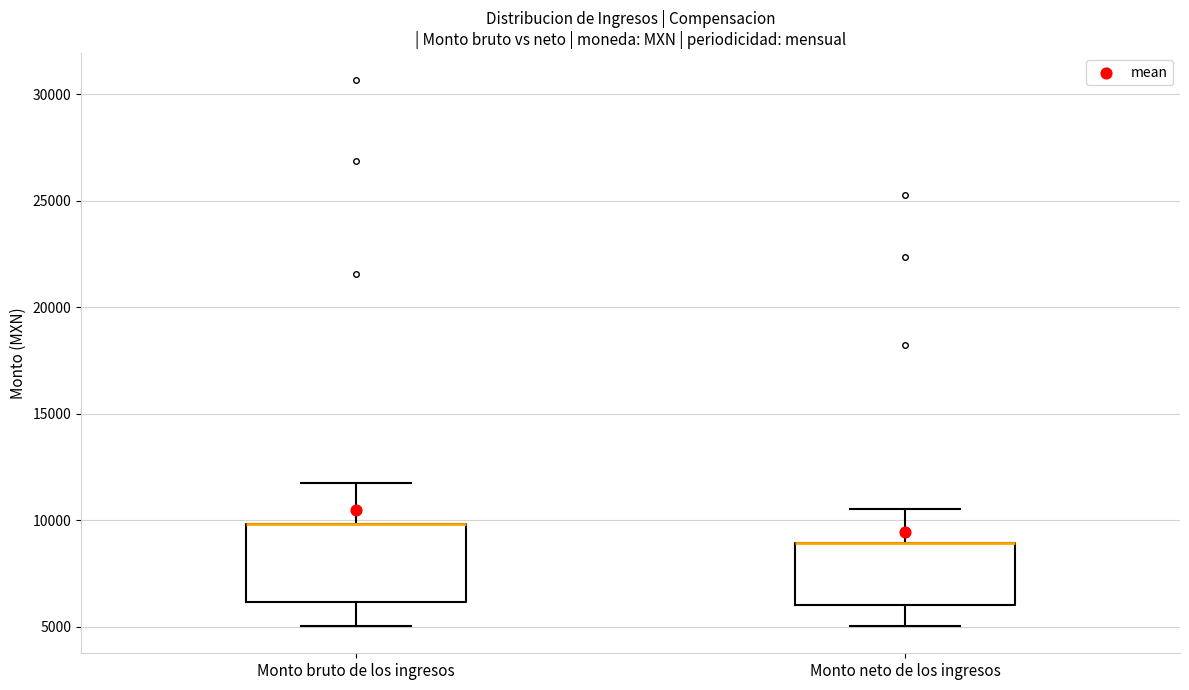

Comparing the boxes themselves (not the whiskers), which one is the tallest?

Monto bruto de los ingresos